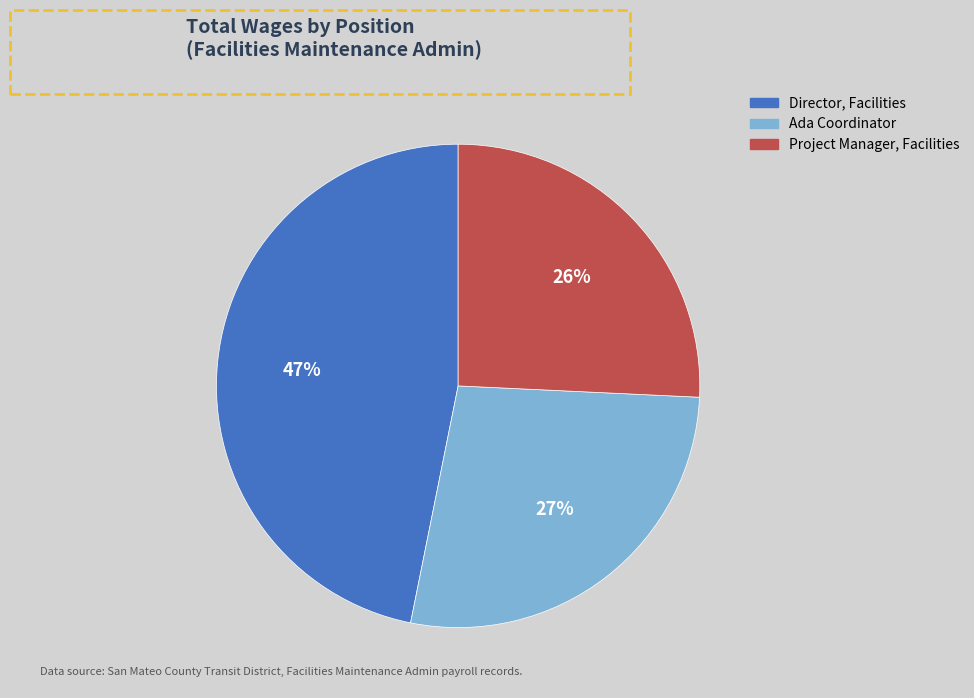

What is the largest slice in the pie chart?

Director, Facilities